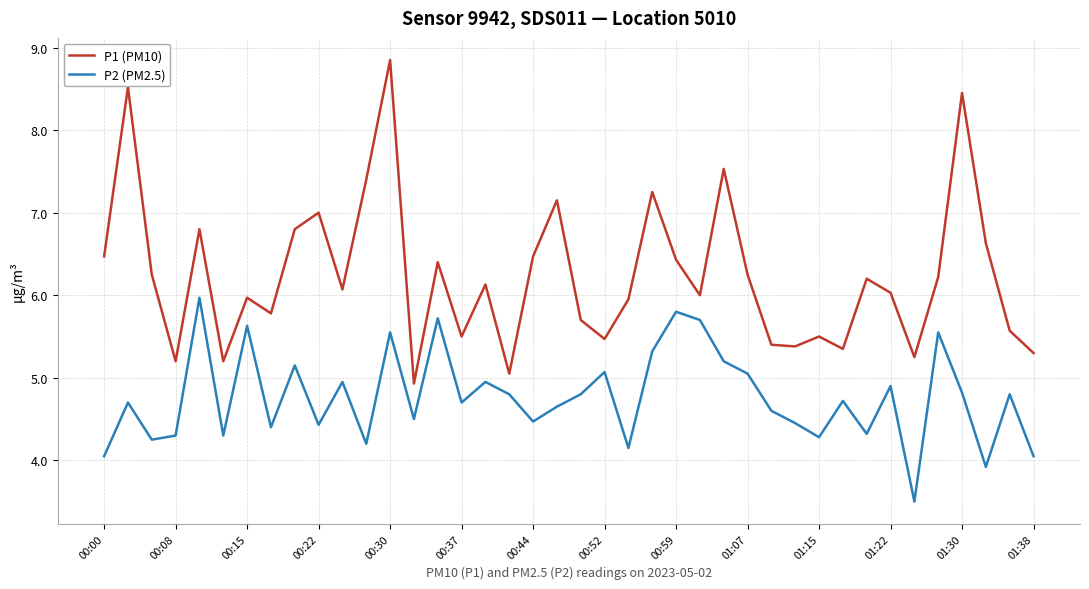

Which series has the largest total across all categories?

P1 (PM10)